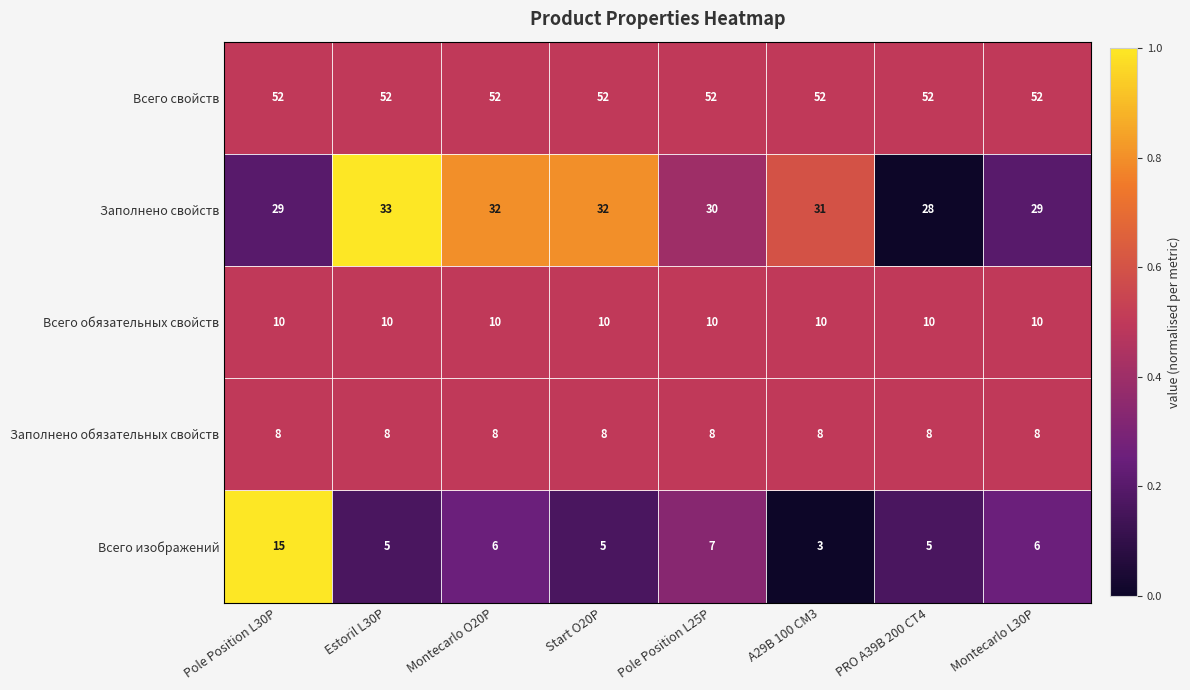

Rank the series by their maximum value, from highest to lowest.

Всего свойств, Заполнено свойств, Всего изображений, Всего обязательных свойств, Заполнено обязательных свойств